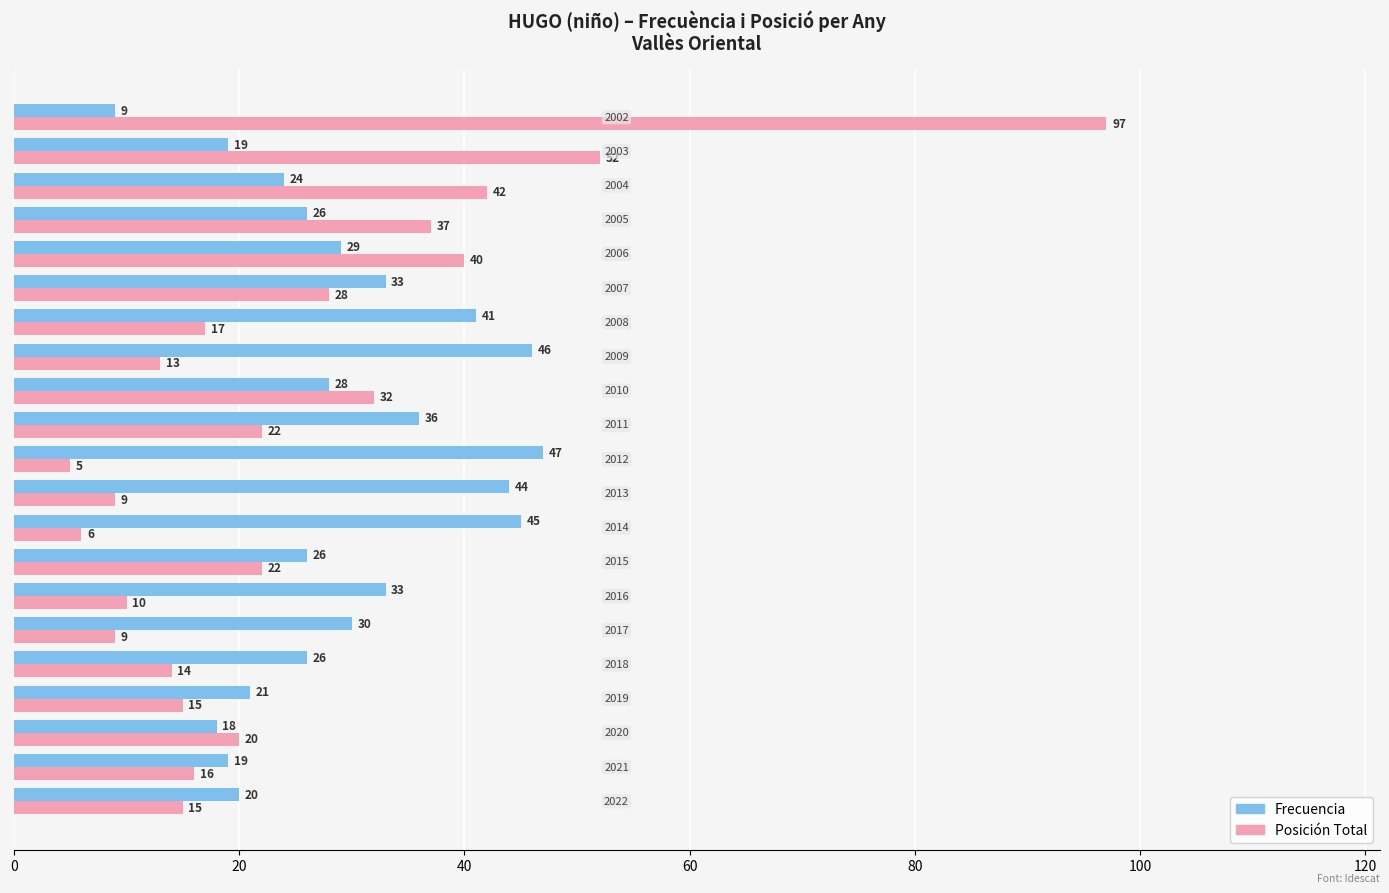

What is the difference between the maximum and second lowest values in the Posición Total series?

91